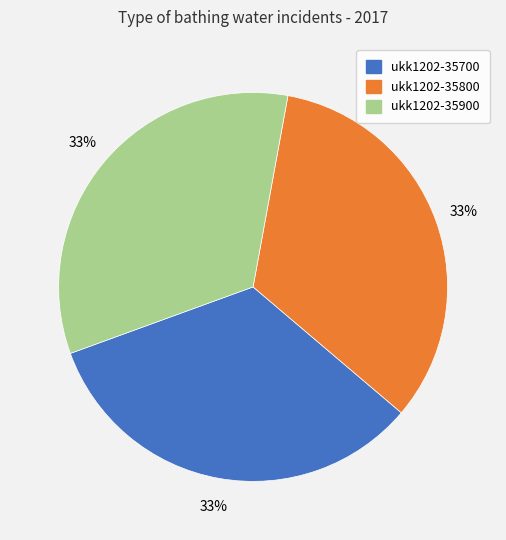

Approximately how many times larger is the value at ukk1202-35800 compared to ukk1202-35700?

1.0